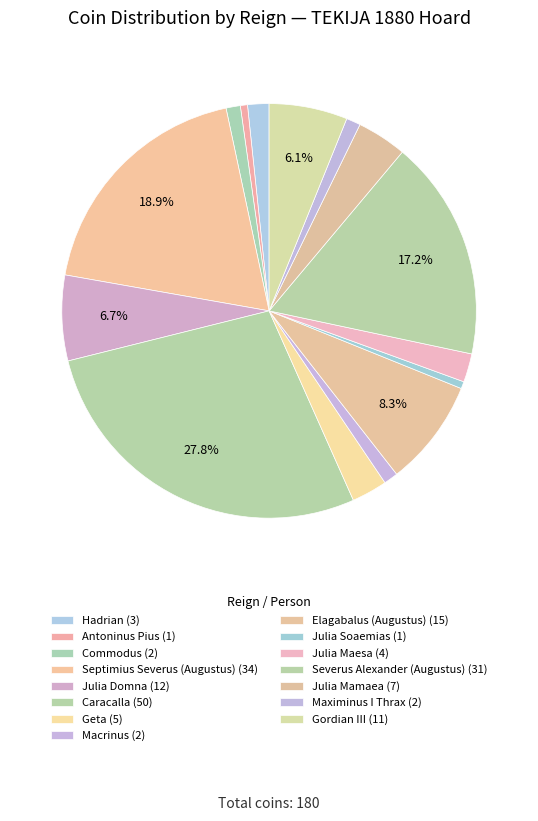

To the nearest percent, what percentage of the pie is Elagabalus (Augustus)?

8%